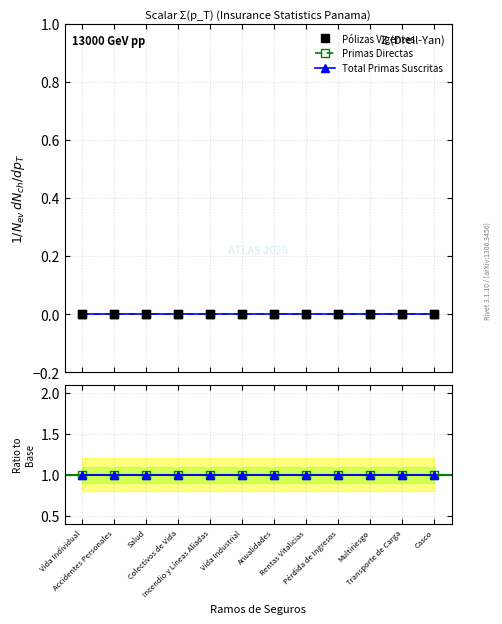

Between Accidentes Personales and Incendio y Líneas Aliadas, which is larger?

Accidentes Personales